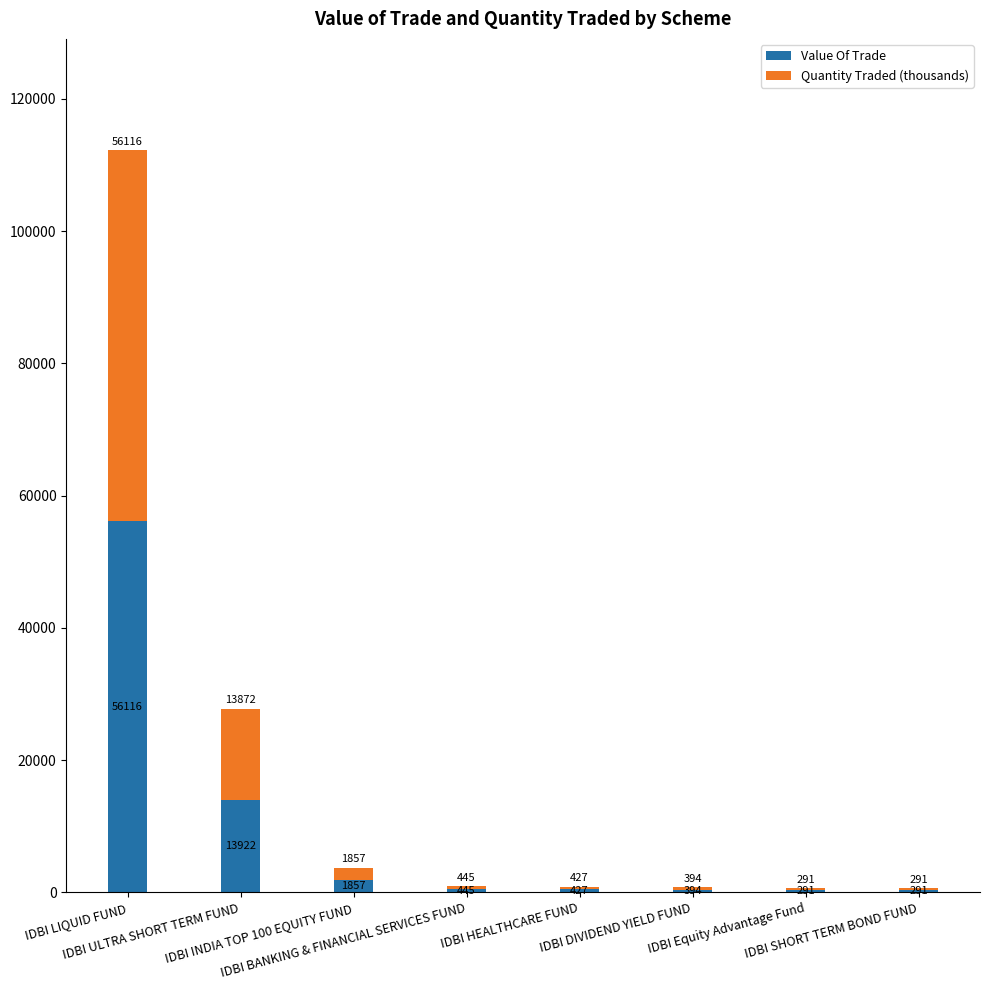

At IDBI INDIA TOP 100 EQUITY FUND, list the series in order from smallest to largest.

Quantity Traded (thousands), Value Of Trade